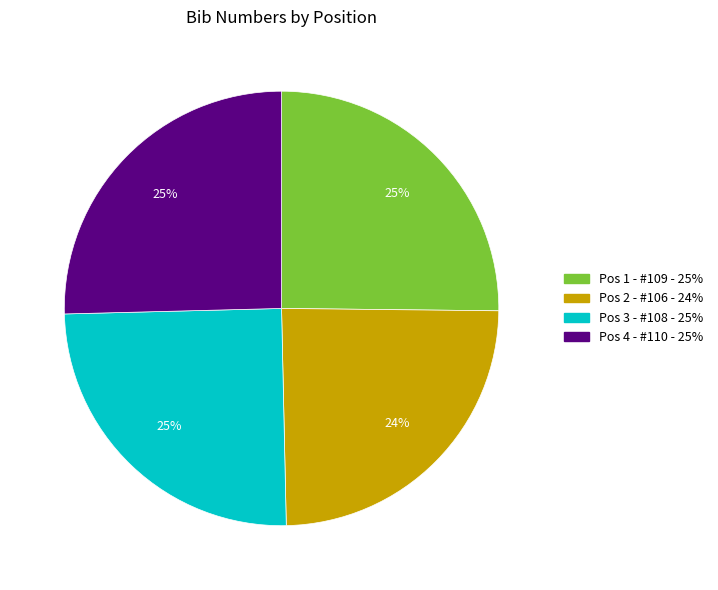

To the nearest percent, what is the difference between the largest and smallest slice percentages?

1%